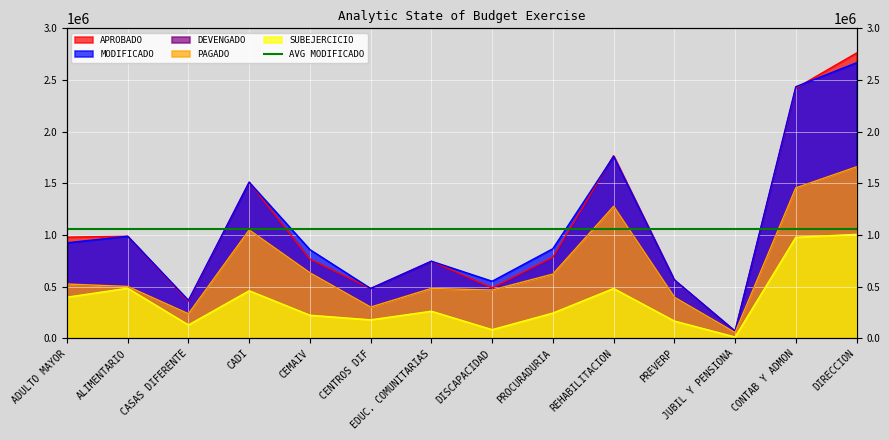

Reading left to right, list all the values displayed in this chart.

APROBADO: ADULTO MAYOR=979792.3	ALIMENTARIO=988606.0	CASAS DIFERENTE=358266.6	CADI=1512487.7	CEMAIV=766579.3	CENTROS DIF=483533.6	EDUC. COMUNITARIAS=746301.0	DISCAPACIDAD=488817.5	PROCURADURIA=785121.3	REHABILITACION=1768246.9	PREVERP=564758.2	JUBIL Y PENSIONA=70541.5	CONTAB Y ADMON=2421021.7	DIRECCION=2761111.7
MODIFICADO: ADULTO MAYOR=925104.9	ALIMENTARIO=988696.0	CASAS DIFERENTE=368973.7	CADI=1510877.7	CEMAIV=859241.0	CENTROS DIF=483033.6	EDUC. COMUNITARIAS=746999.1	DISCAPACIDAD=553236.8	PROCURADURIA=868007.3	REHABILITACION=1760841.3	PREVERP=567048.2	JUBIL Y PENSIONA=70541.5	CONTAB Y ADMON=2435411.3	DIRECCION=2667269.0
DEVENGADO: ADULTO MAYOR=526271.0	ALIMENTARIO=502947.2	CASAS DIFERENTE=238544.5	CADI=1049523.4	CEMAIV=634662.6	CENTROS DIF=303037.5	EDUC. COMUNITARIAS=483574.0	DISCAPACIDAD=468356.5	PROCURADURIA=622535.9	REHABILITACION=1277652.1	PREVERP=398718.3	JUBIL Y PENSIONA=56693.7	CONTAB Y ADMON=1456563.0	DIRECCION=1660207.5
PAGADO: ADULTO MAYOR=526271.0	ALIMENTARIO=502947.2	CASAS DIFERENTE=238544.5	CADI=1049523.4	CEMAIV=634662.6	CENTROS DIF=303037.5	EDUC. COMUNITARIAS=483574.0	DISCAPACIDAD=468356.5	PROCURADURIA=622535.9	REHABILITACION=1277652.1	PREVERP=398718.3	JUBIL Y PENSIONA=56693.7	CONTAB Y ADMON=1456563.0	DIRECCION=1660207.5
SUBEJERCICIO: ADULTO MAYOR=398834.0	ALIMENTARIO=485748.8	CASAS DIFERENTE=130429.1	CADI=461354.3	CEMAIV=224578.4	CENTROS DIF=179996.1	EDUC. COMUNITARIAS=263425.1	DISCAPACIDAD=84880.3	PROCURADURIA=245471.4	REHABILITACION=483189.1	PREVERP=168329.8	JUBIL Y PENSIONA=13847.8	CONTAB Y ADMON=978848.3	DIRECCION=1007061.5